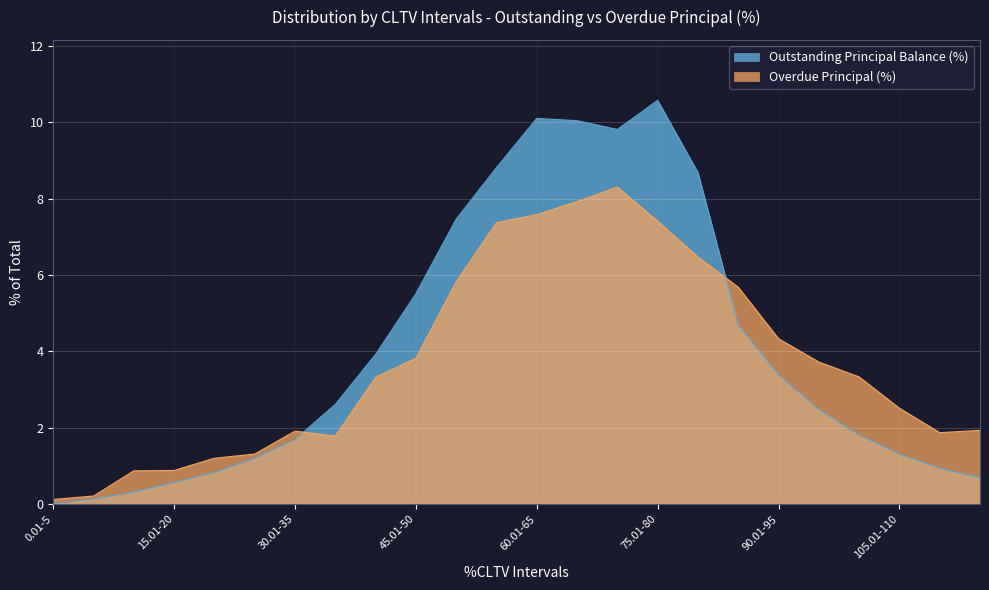

The Outstanding Principal Balance (%) series shows 5.9 at 75.01-80. True or false?

False